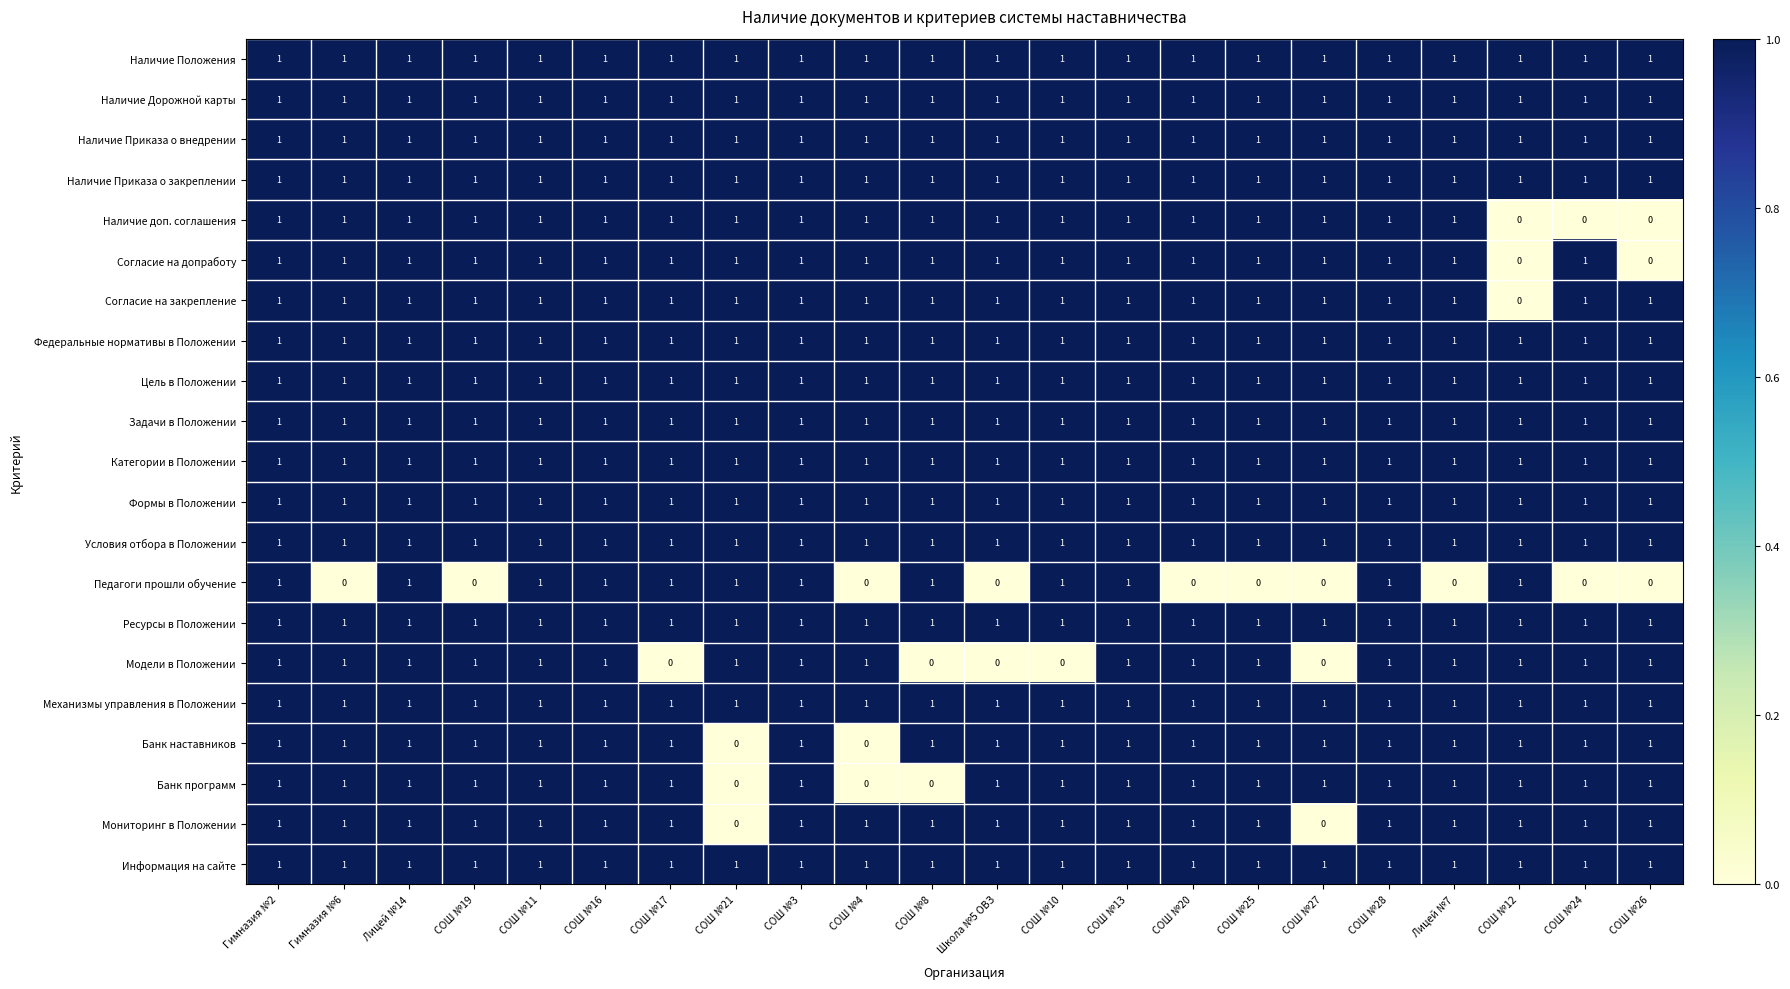

What is the total value across all series at Гимназия №6?

20